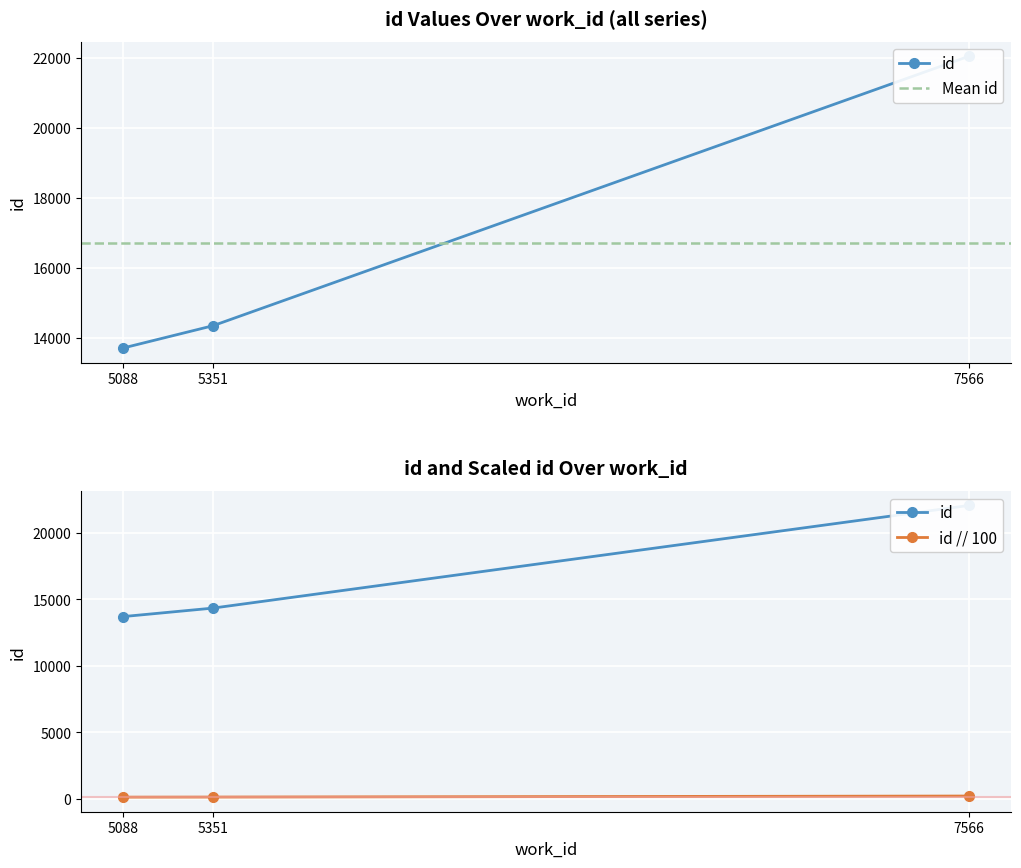

Is it true that the value at 5351 is 14342?

True